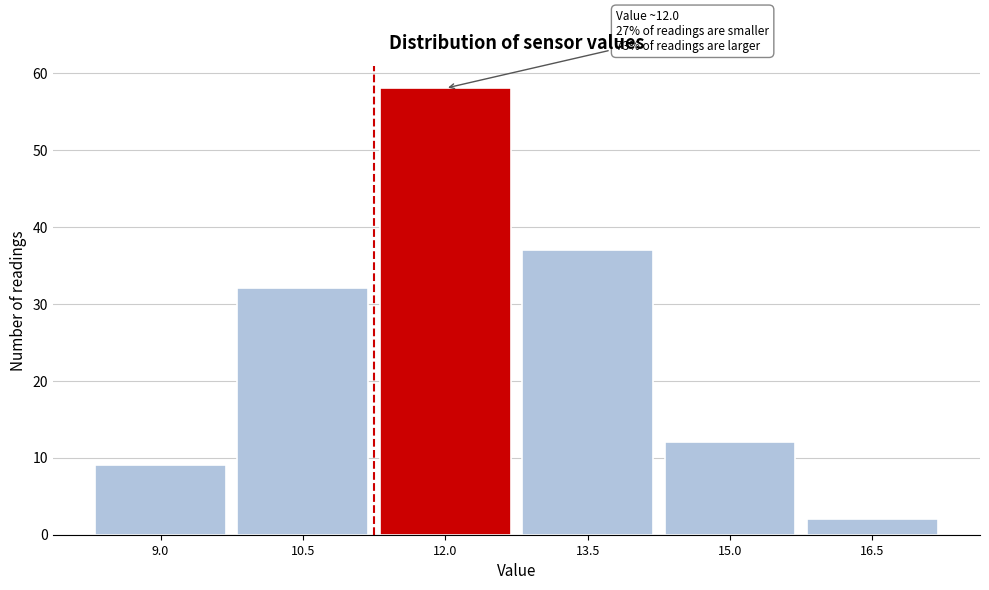

Reading left to right, what are all the values shown in this chart?

9.0=9	10.5=32	12.0=58	13.5=37	15.0=12	16.5=2